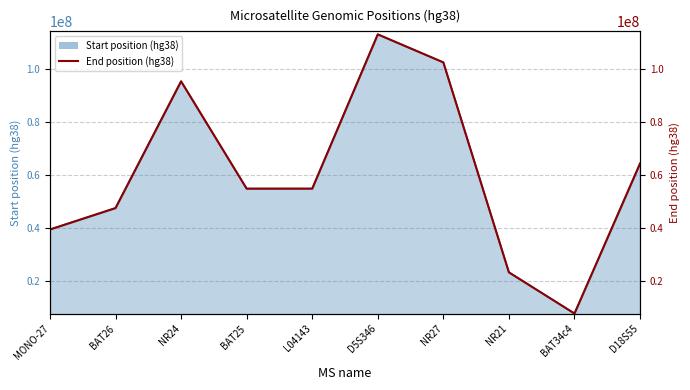

What is the value of the 5th point from the left?

54735392